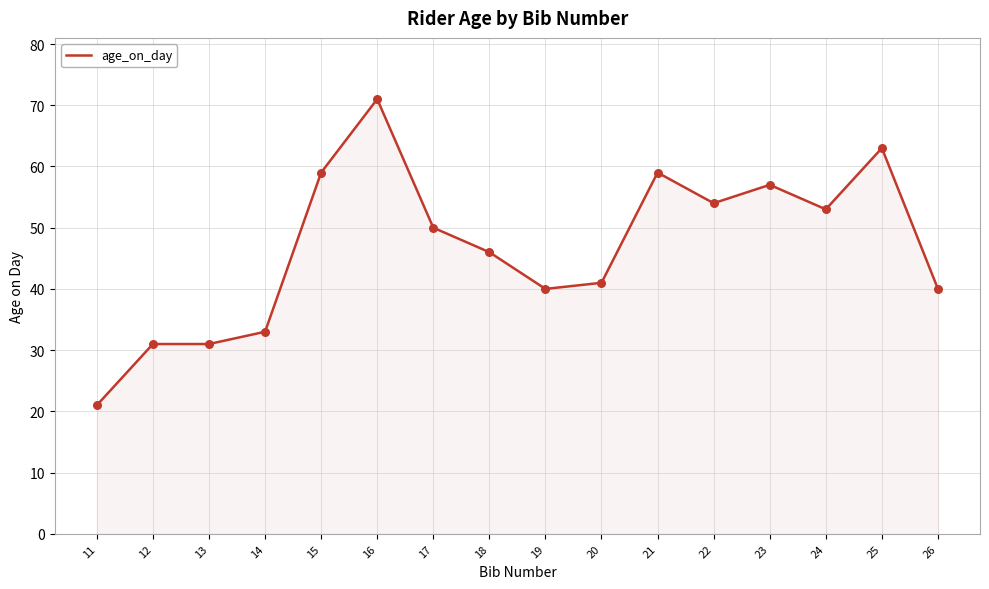

Which has a higher value, 26 or 12?

26